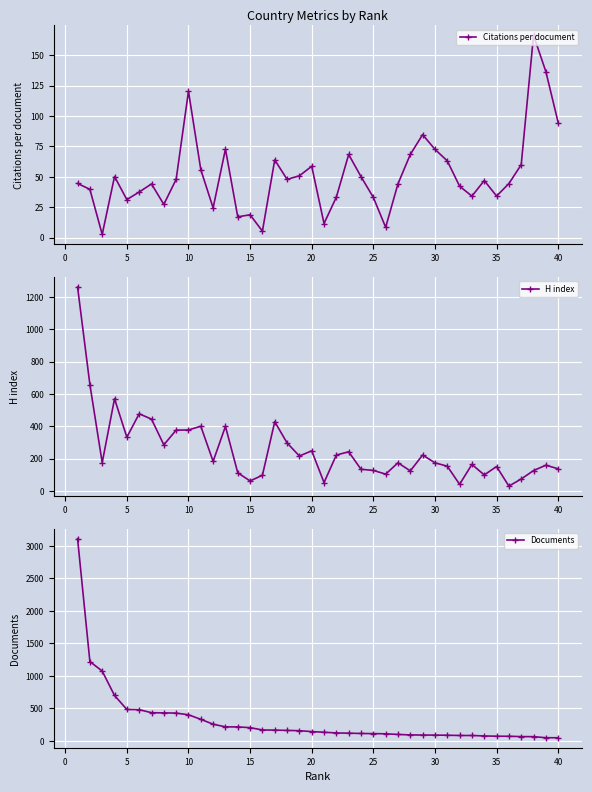

What is the maximum value for H index?

1262